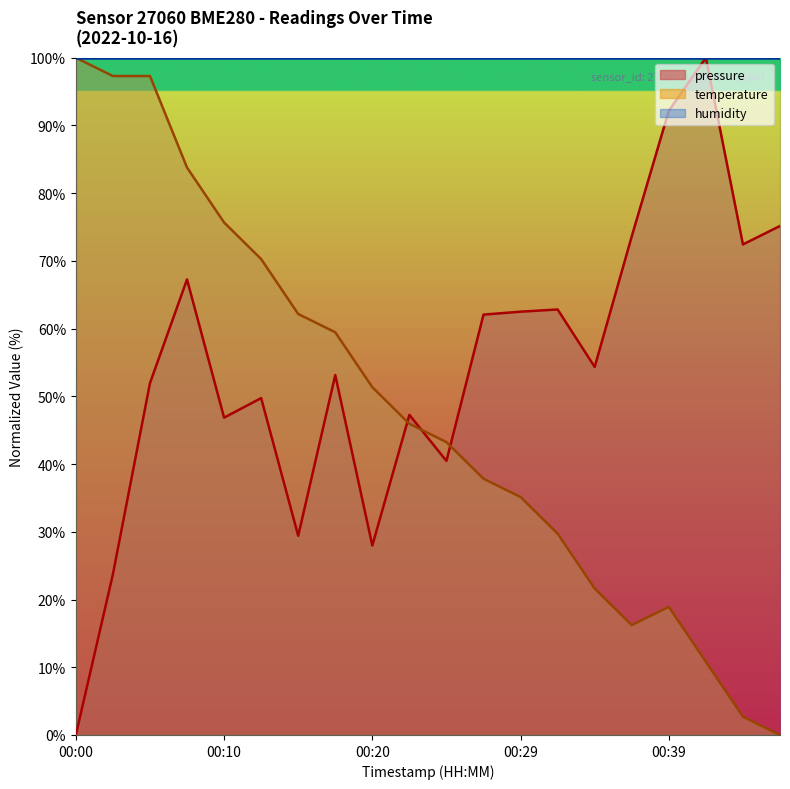

In pressure, how many points are higher than both neighbors (excluding endpoints)?

6